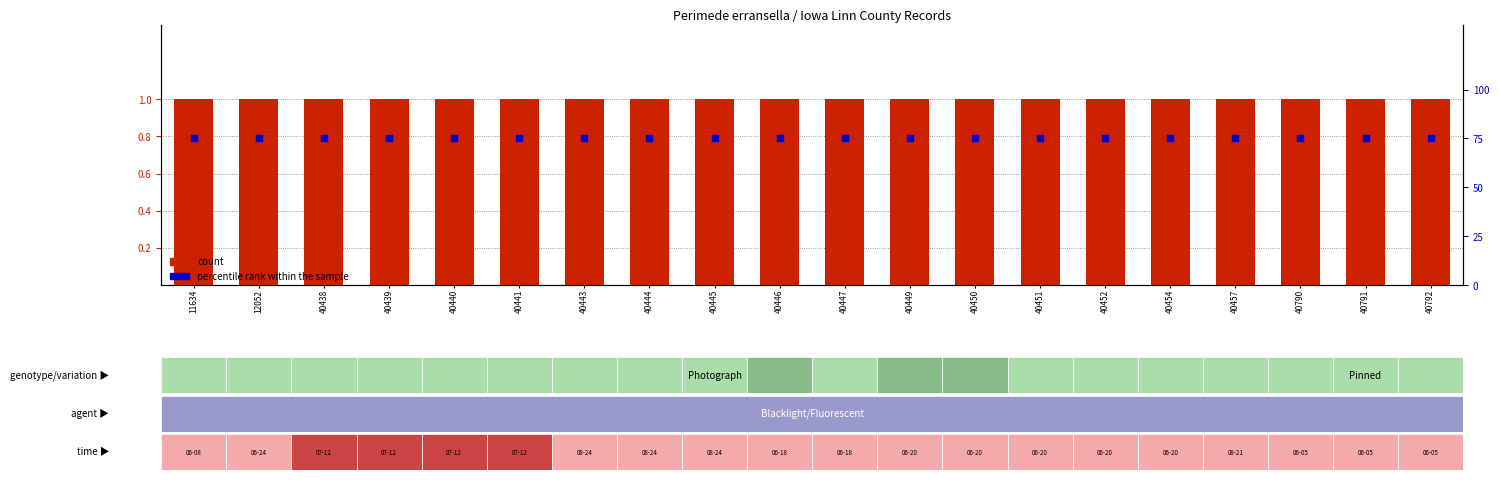

Which series has the largest total across all categories?

percentile rank within the sample